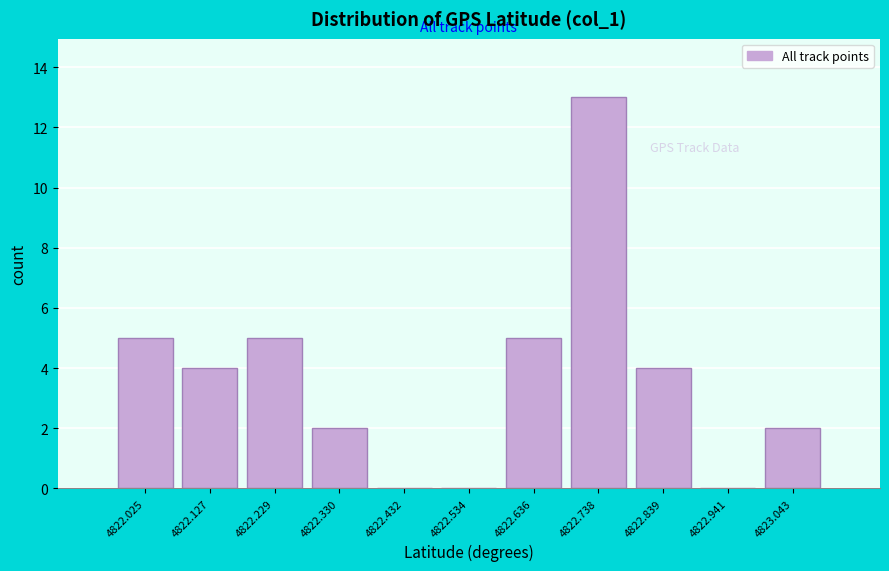

Reading left to right, list every bar in this chart as the range it spans on the x-axis followed by its height. Neither the bar edges nor the heights are printed on the chart, so give them approximately, as read against the axes.

4821.98 to 4822.08: 5
4822.08 to 4822.18: 4
4822.18 to 4822.28: 5
4822.28 to 4822.38: 2
4822.38 to 4822.48: 0
4822.48 to 4822.58: 0
4822.58 to 4822.68: 5
4822.68 to 4822.78: 13
4822.78 to 4822.90: 4
4822.90 to 4823.00: 0
4823.00 to 4823.10: 2